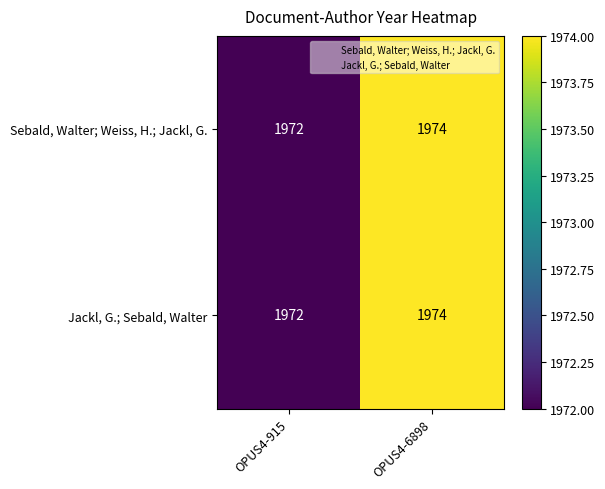

What is the smallest value displayed?

1972